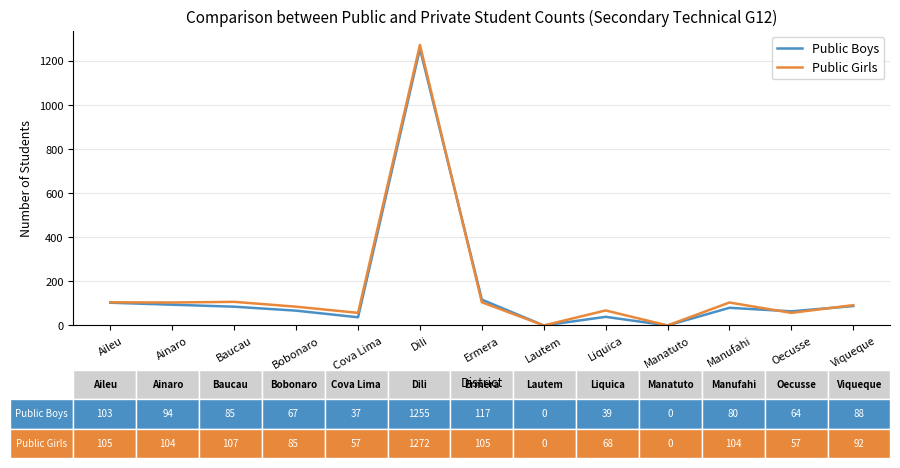

List the series in order of their peak value, lowest first.

Public Boys, Public Girls